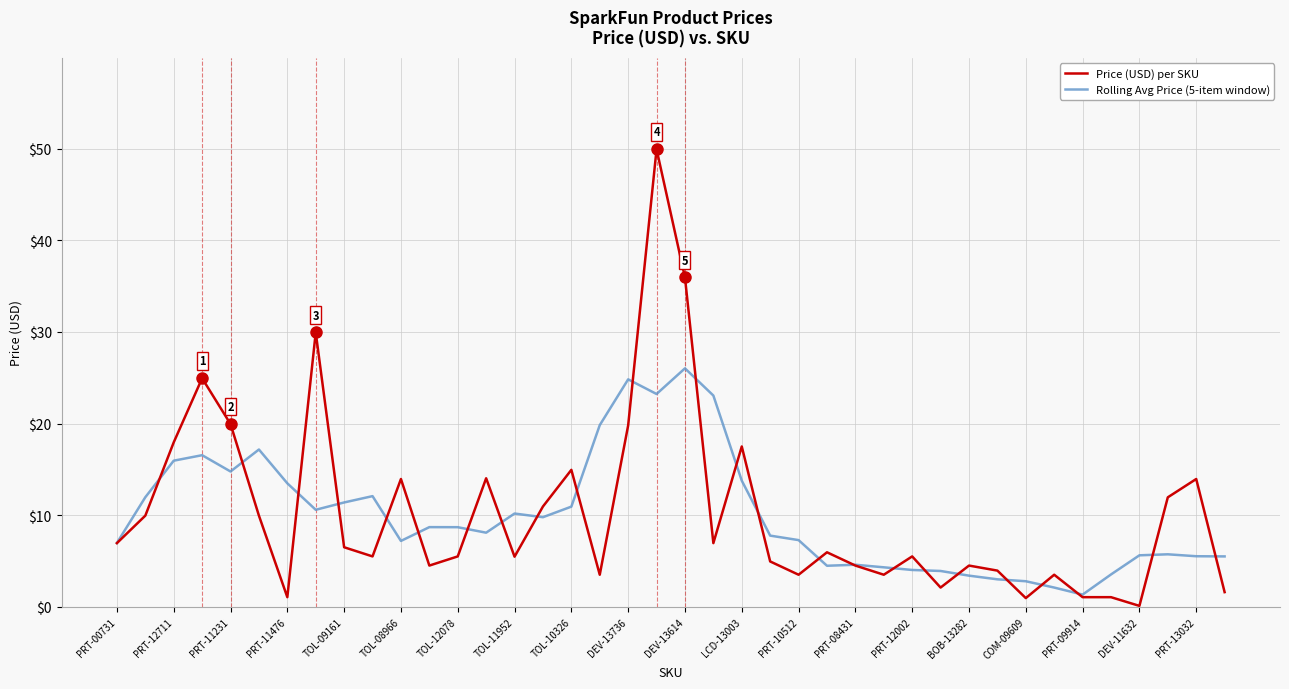

List the series in order of their peak value, highest first.

Price (USD) per SKU, Rolling Avg Price (5-item window)